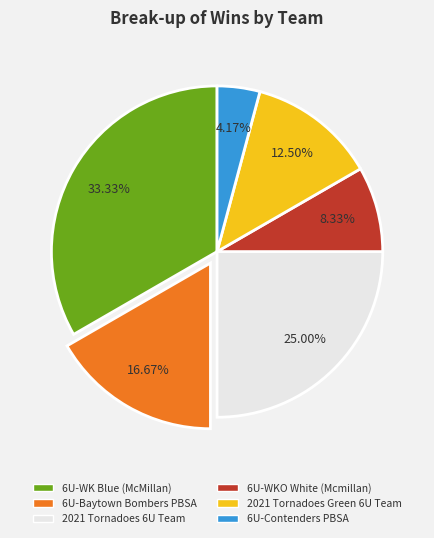

To the nearest percent, what is the difference between the 2021 Tornadoes 6U Team and 6U-WK Blue (McMillan) slice percentages?

8%